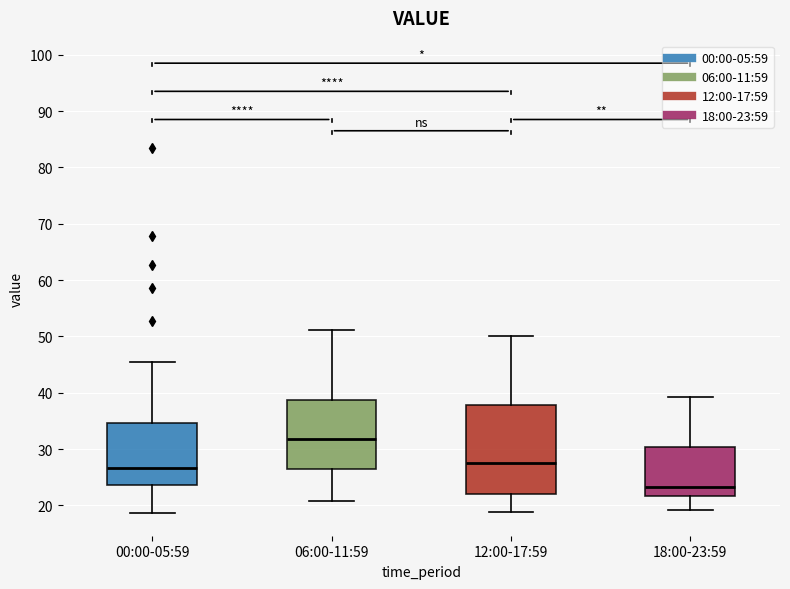

Which box has the highest median line?

06:00-11:59